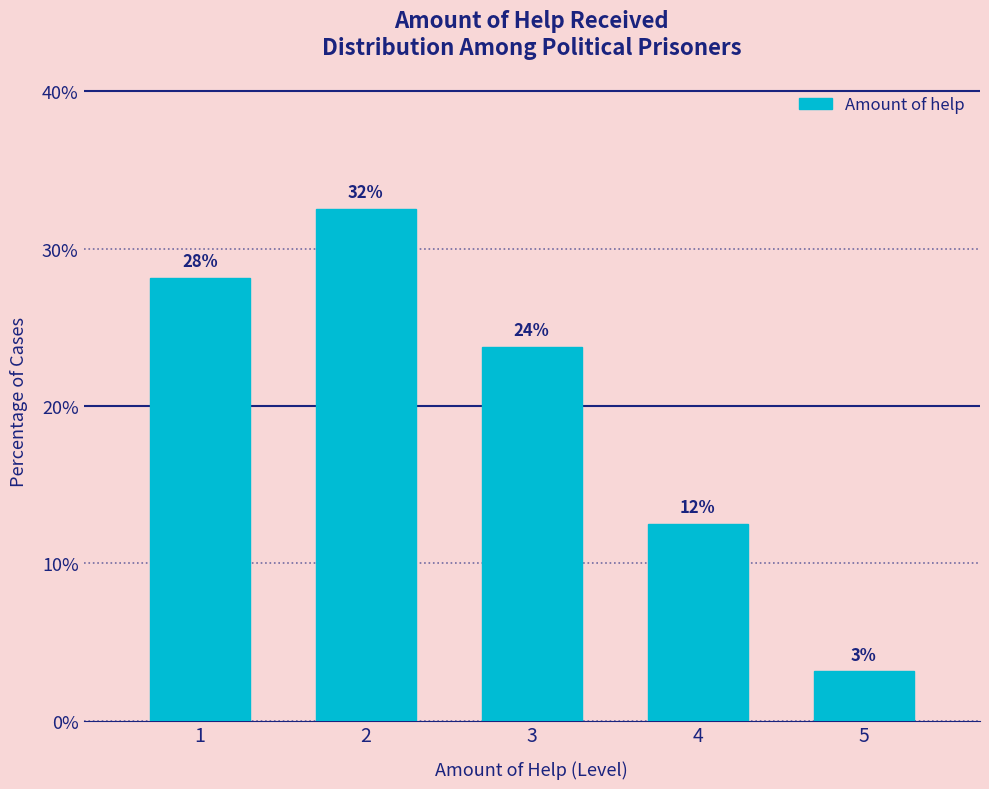

Are the bars horizontal?

No